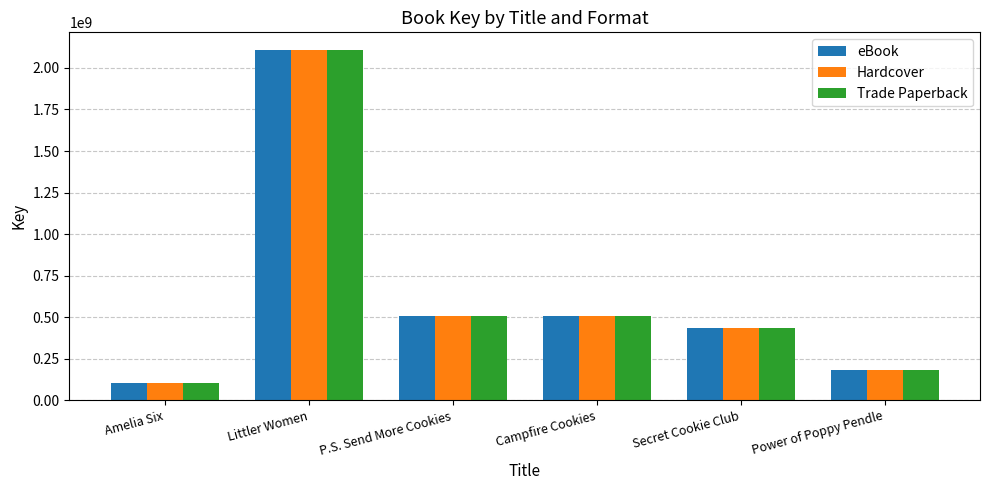

What are all the series names shown in the legend?

eBook, Hardcover, Trade Paperback